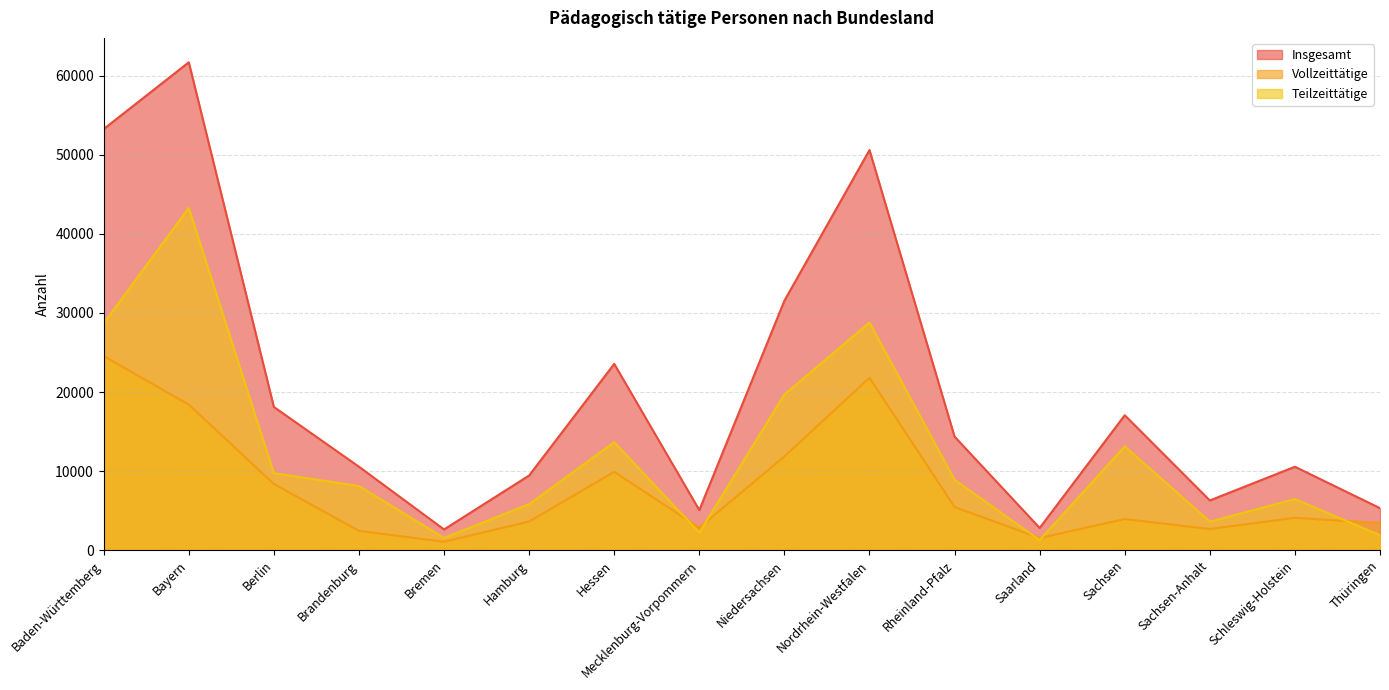

Rank the series by their average value, from lowest to highest.

Vollzeittätige, Teilzeittätige, Insgesamt